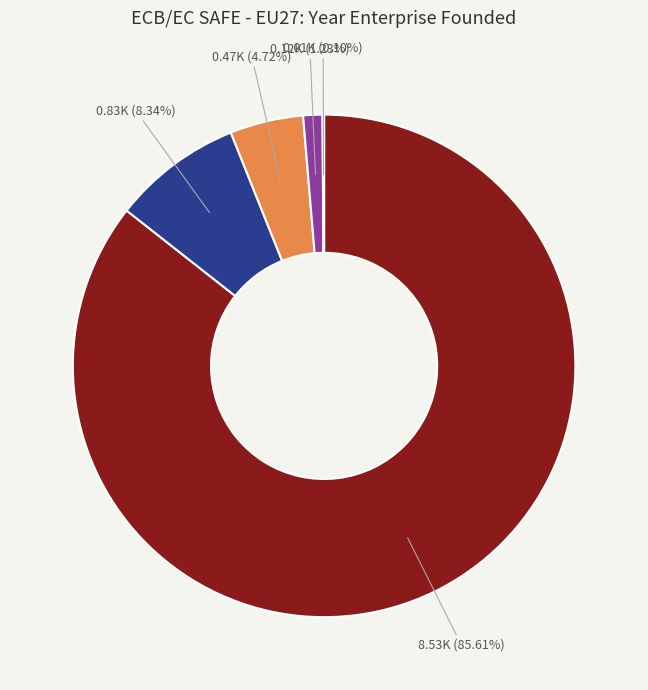

Is there any slice that represents more than half of the pie?

Yes